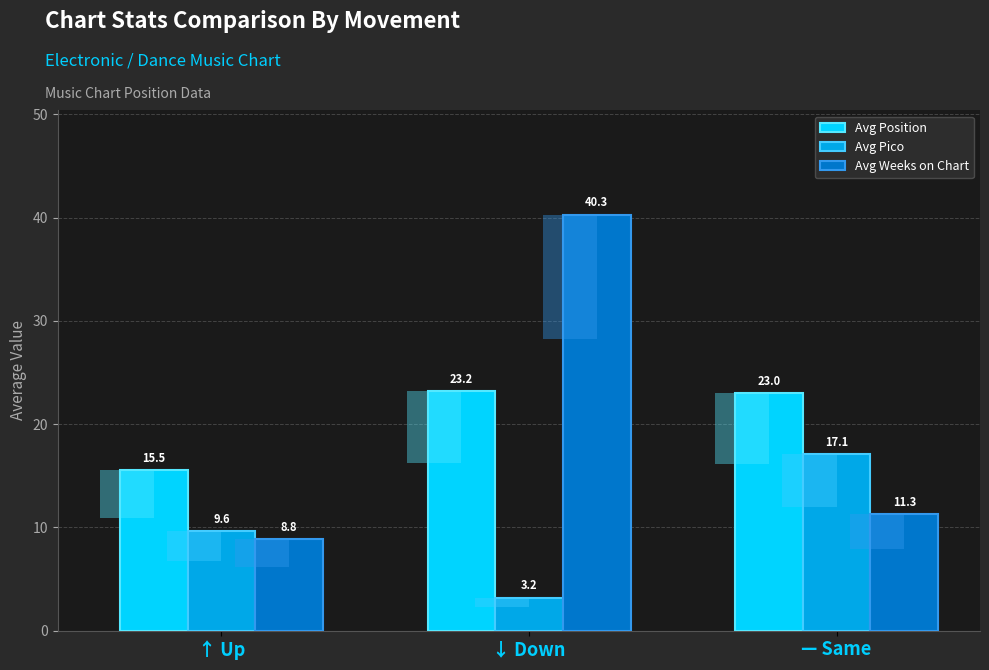

Which category has the highest value across all series?

↓ Down